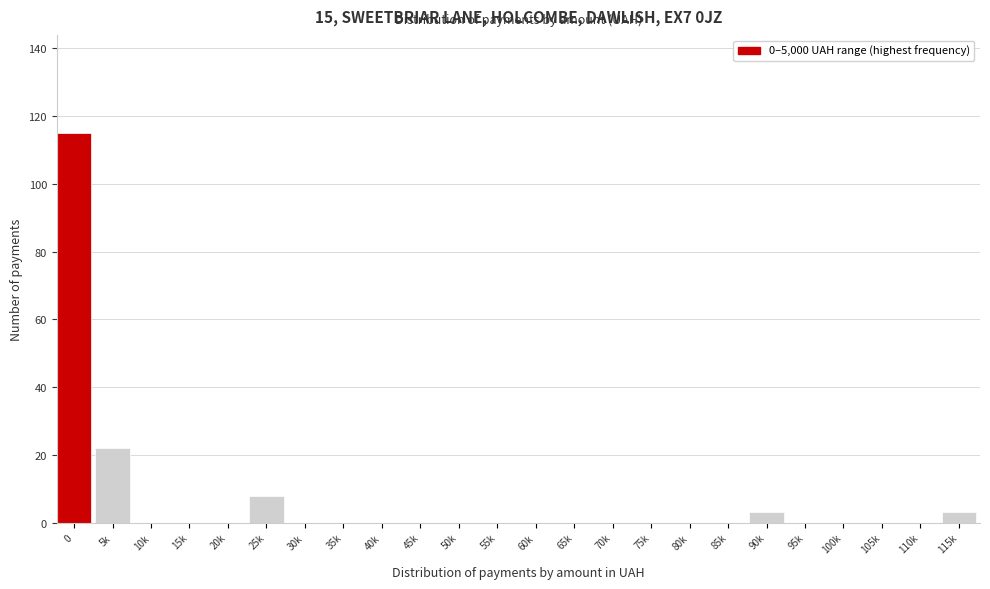

Reading right to left, extract all data points from this chart.

115k=3	110k=0	105k=0	100k=0	95k=0	90k=3	85k=0	80k=0	75k=0	70k=0	65k=0	60k=0	55k=0	50k=0	45k=0	40k=0	35k=0	30k=0	25k=8	20k=0	15k=0	10k=0	5k=22	0=115